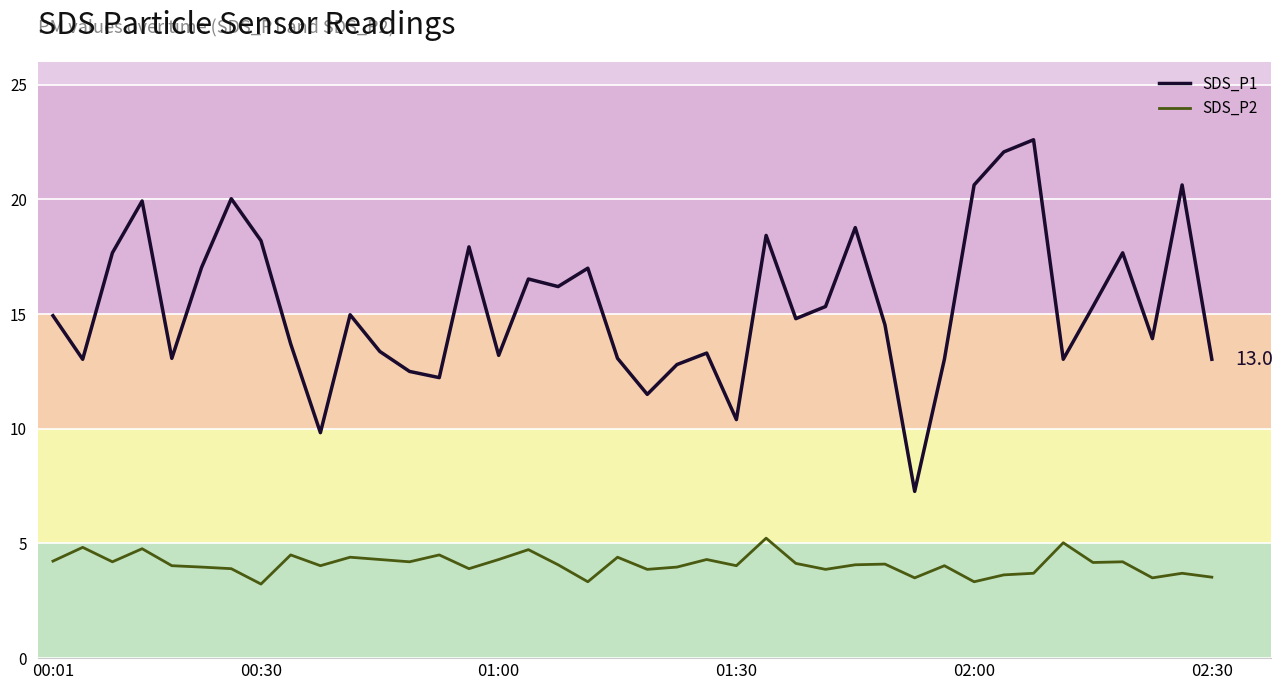

How many categories are shown in the chart?

40